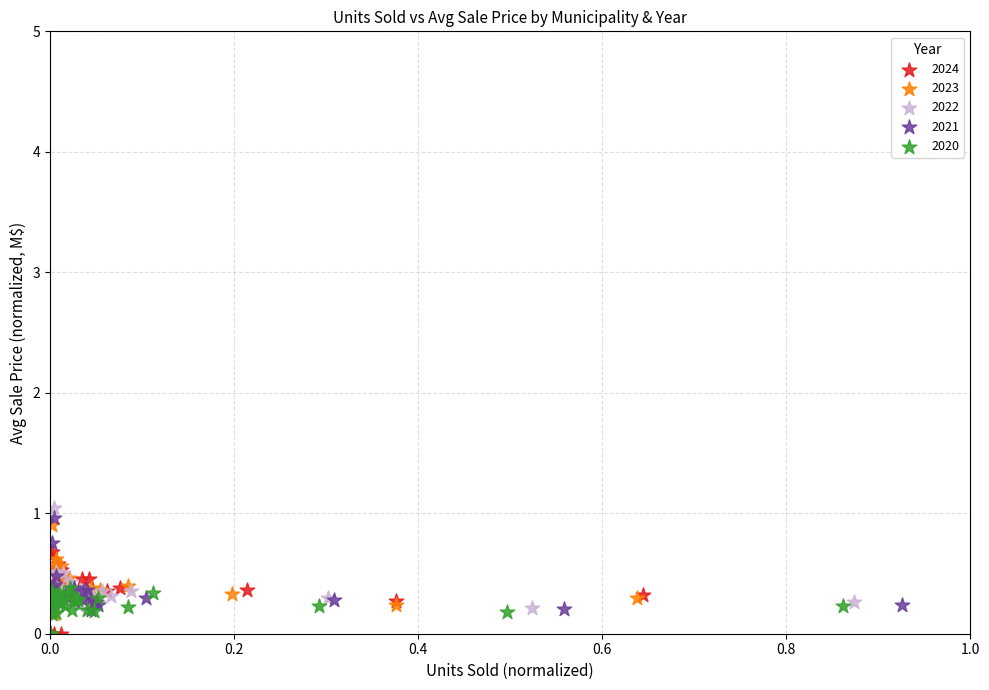

Which series has the widest spread of Y values?

2022